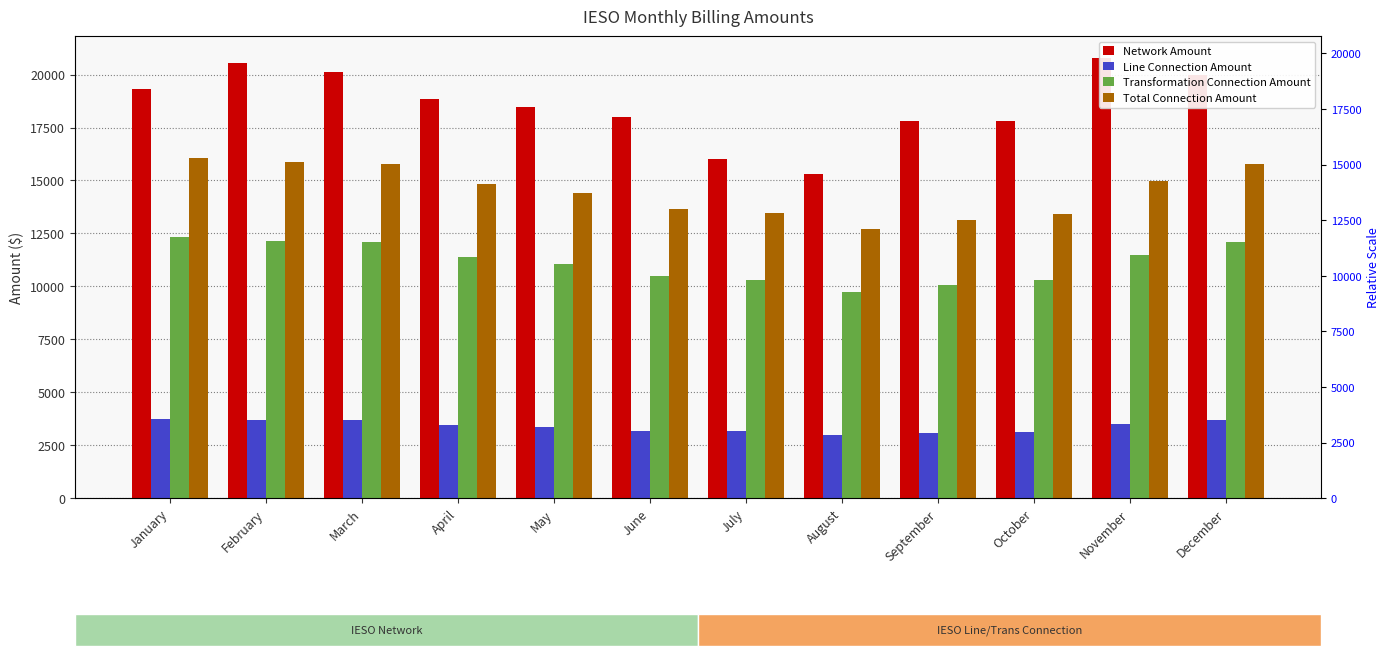

How many groups of bars are there?

12